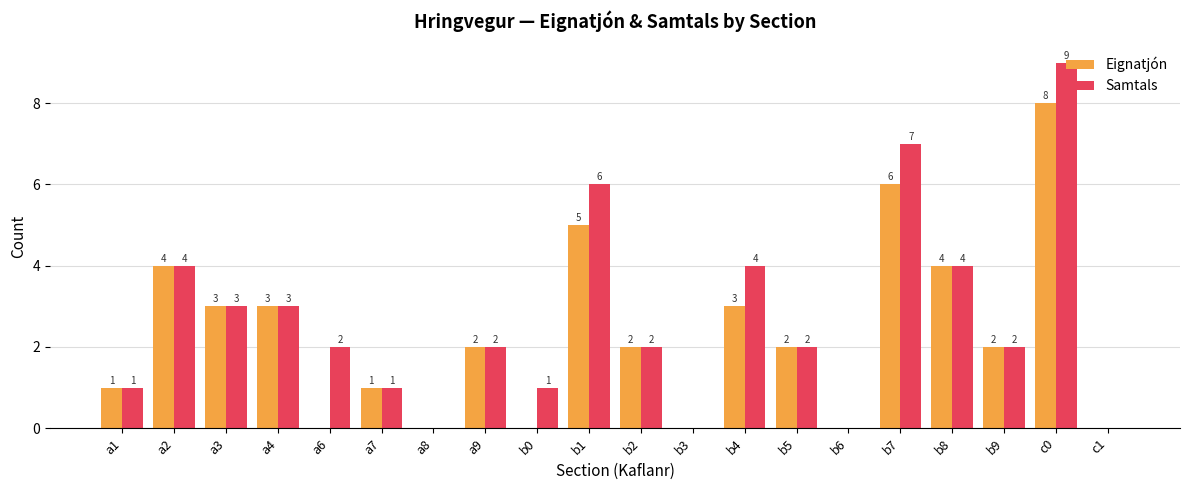

Between a7 and c0, which series saw the biggest shift?

Samtals